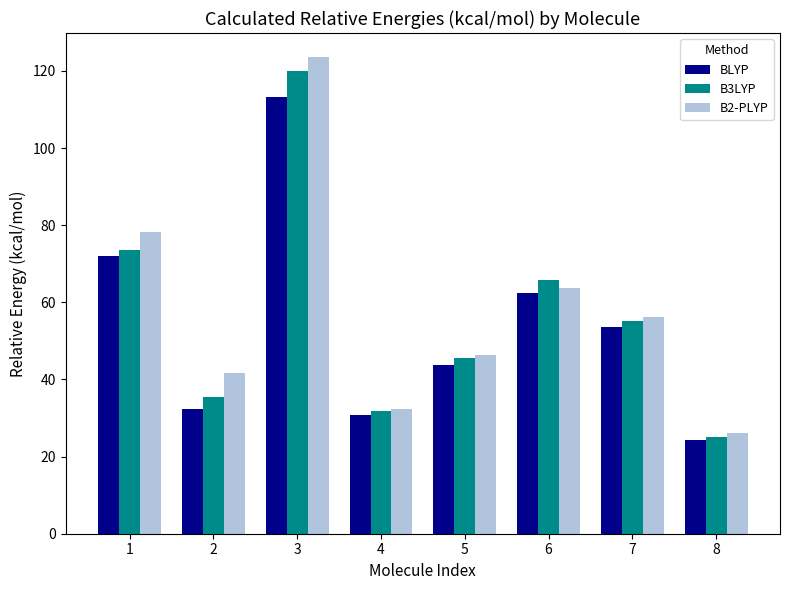

Rank the series by their average value, from lowest to highest.

BLYP, B3LYP, B2-PLYP